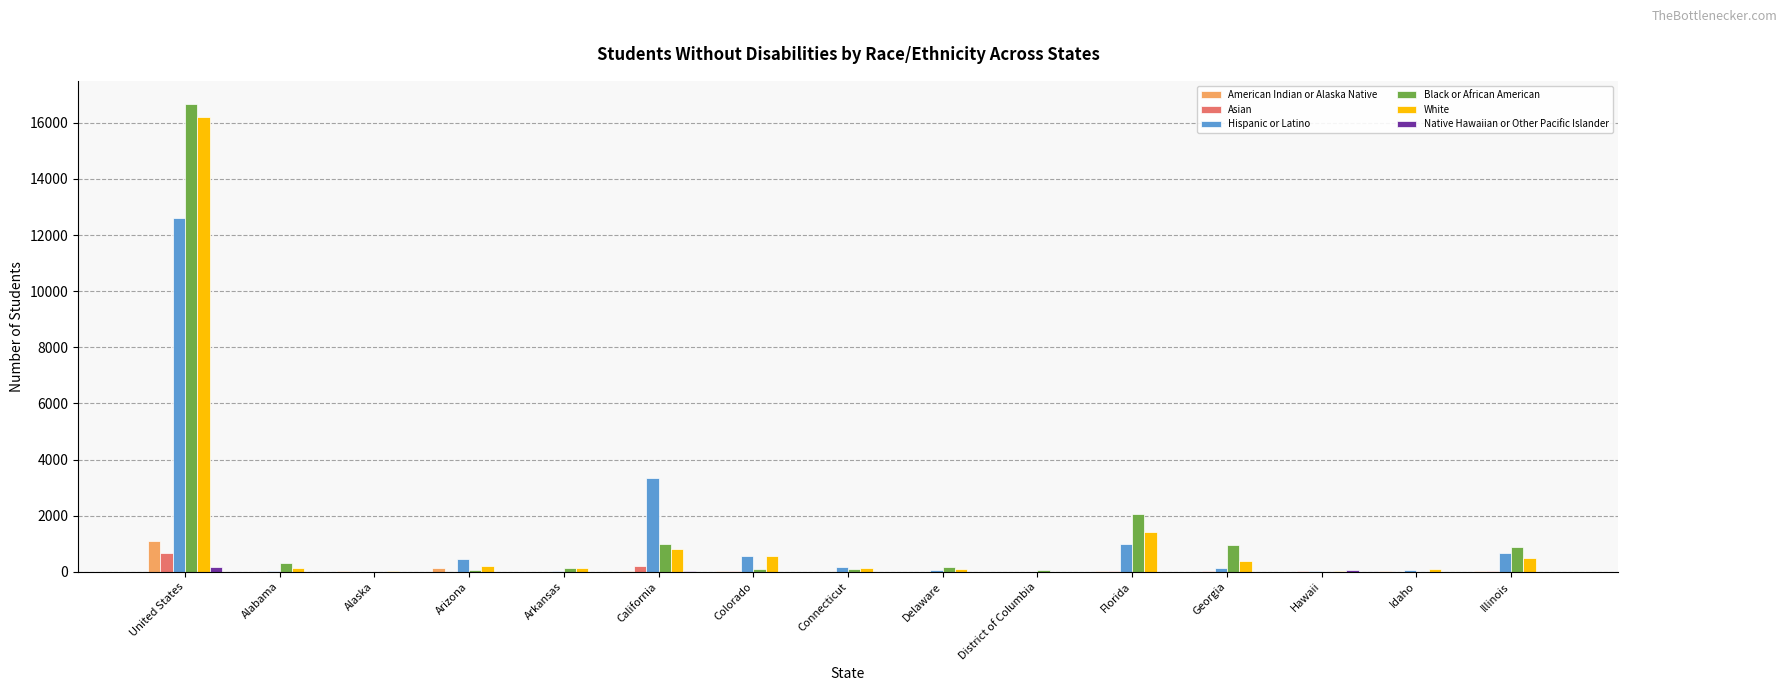

What is the sum of all Hispanic or Latino values?

19139